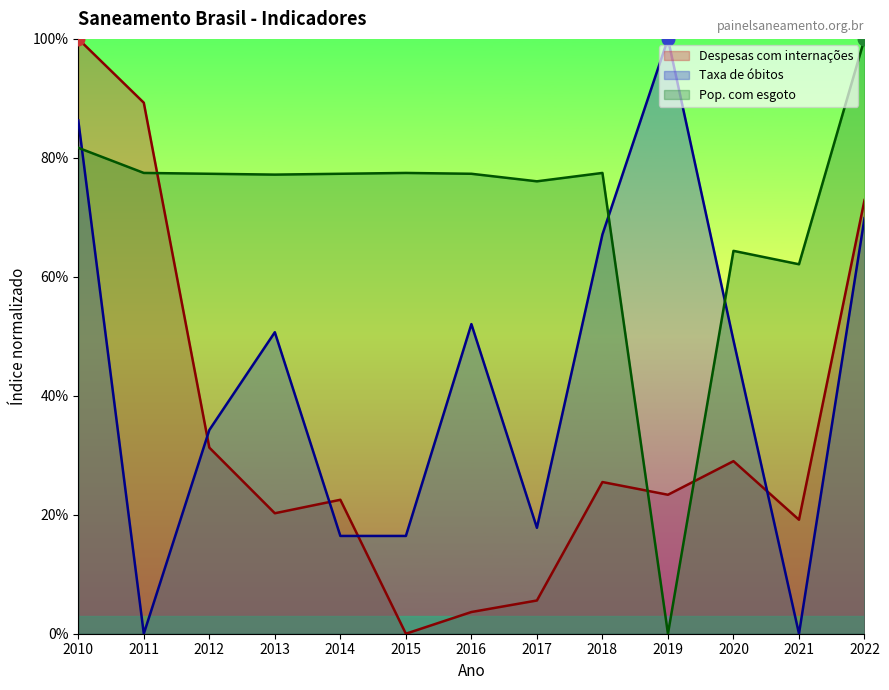

After their last crossing, which series has the higher values: Taxa de óbitos or Pop. com esgoto?

Pop. com esgoto